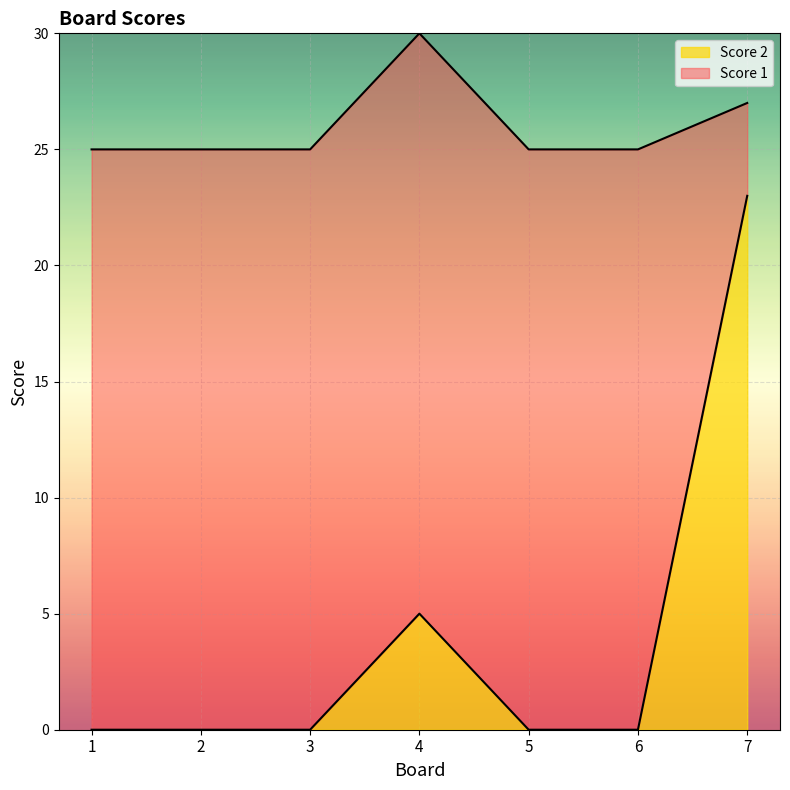

The chart shows a value of 15 at 7. True or false?

False